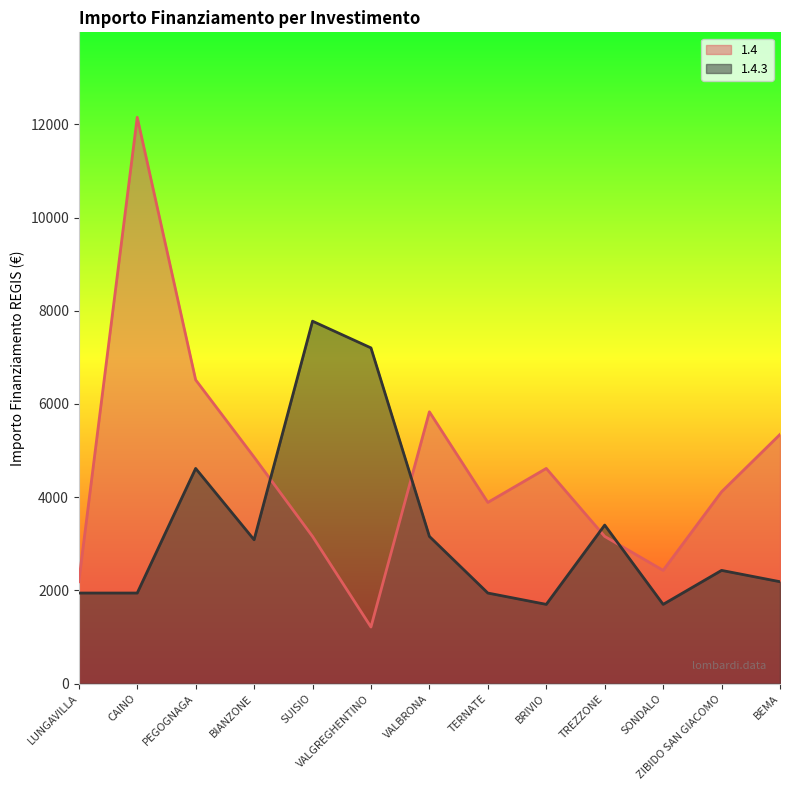

The 1.4 series shows 7533 at BIANZONE. True or false?

False